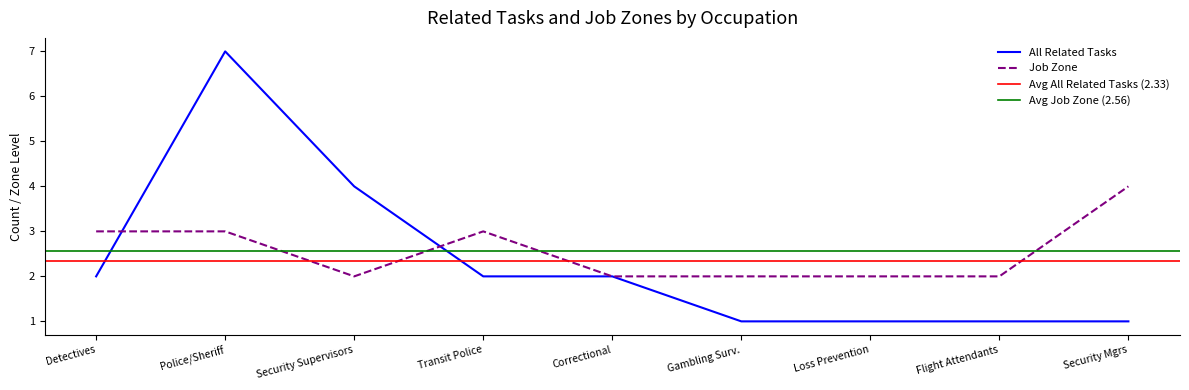

List the series in order of their overall mean, highest first.

Job Zone, All Related Tasks